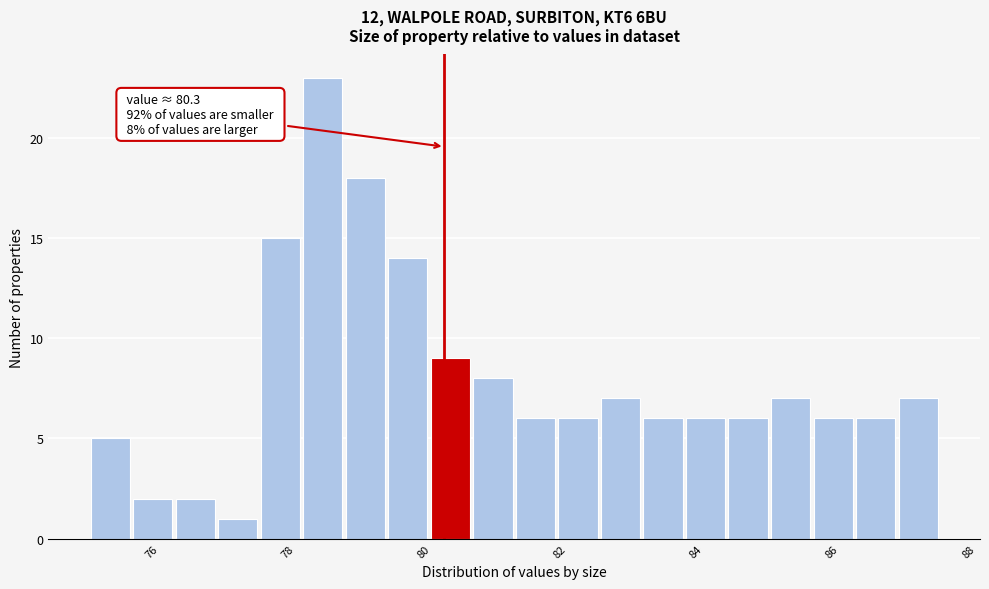

Around what value on the x-axis is the tallest bar? Give the approximate position of its centre, as read against the axis.

78.6